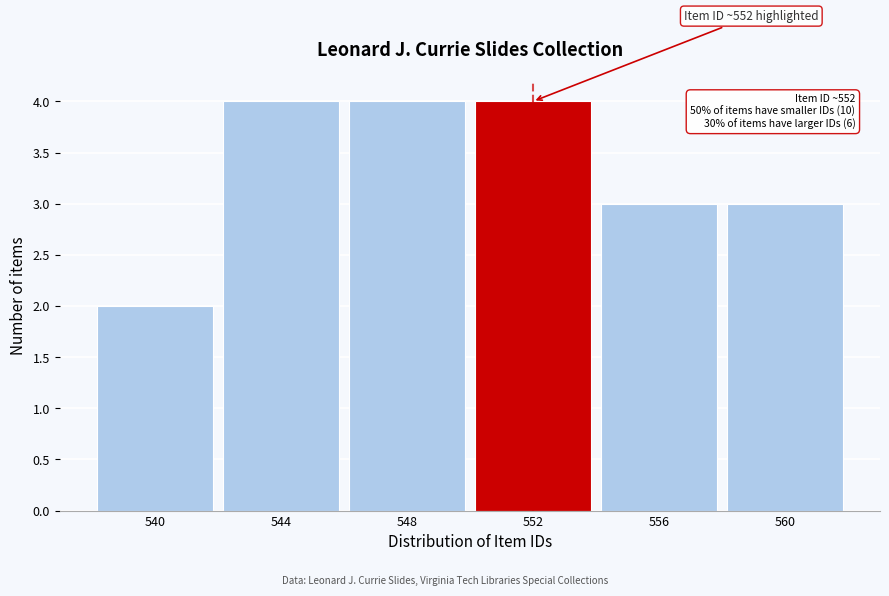

Reading left to right, extract all data points from this chart.

540=2	544=4	548=4	552=4	556=3	560=3